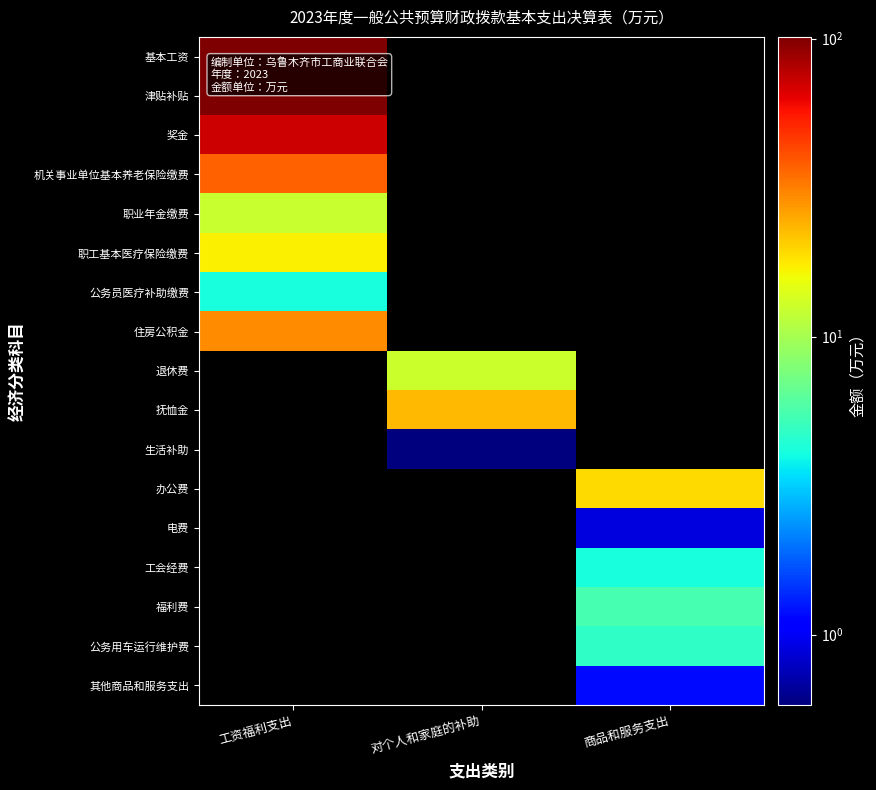

Which has a higher value, 对个人和家庭的补助 or 商品和服务支出?

商品和服务支出